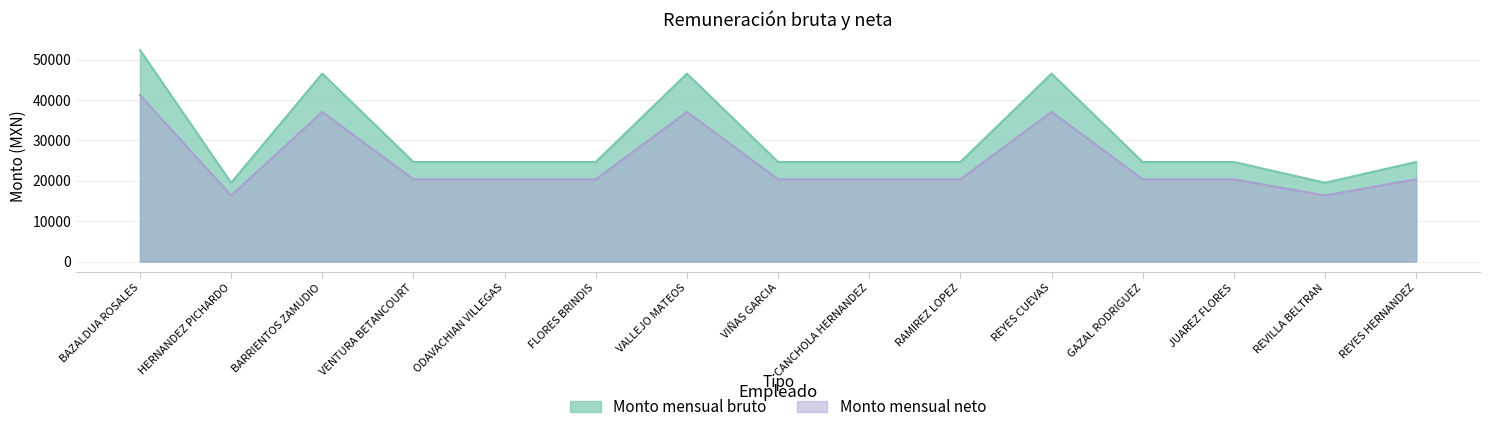

True or false: Monto mensual bruto and Monto mensual neto intersect in this chart.

False